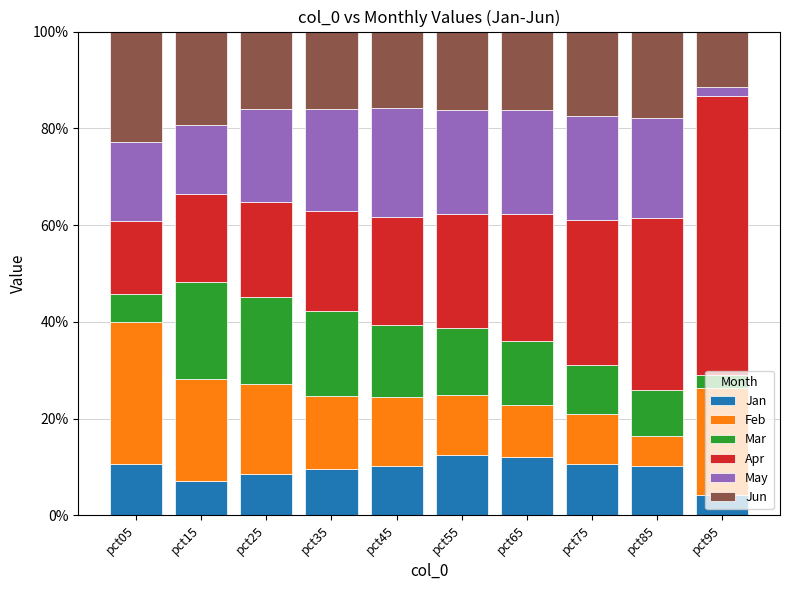

What is the total value across all series at pct05?

100.0